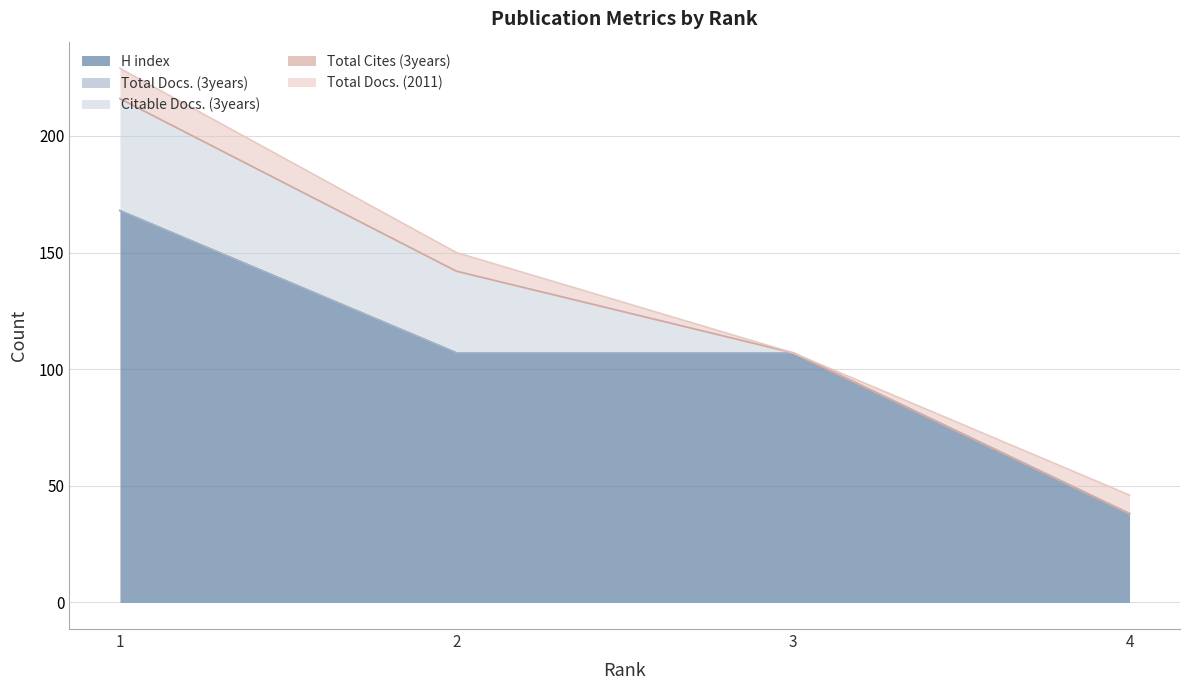

What is the difference between the highest and lowest values at 2?

107